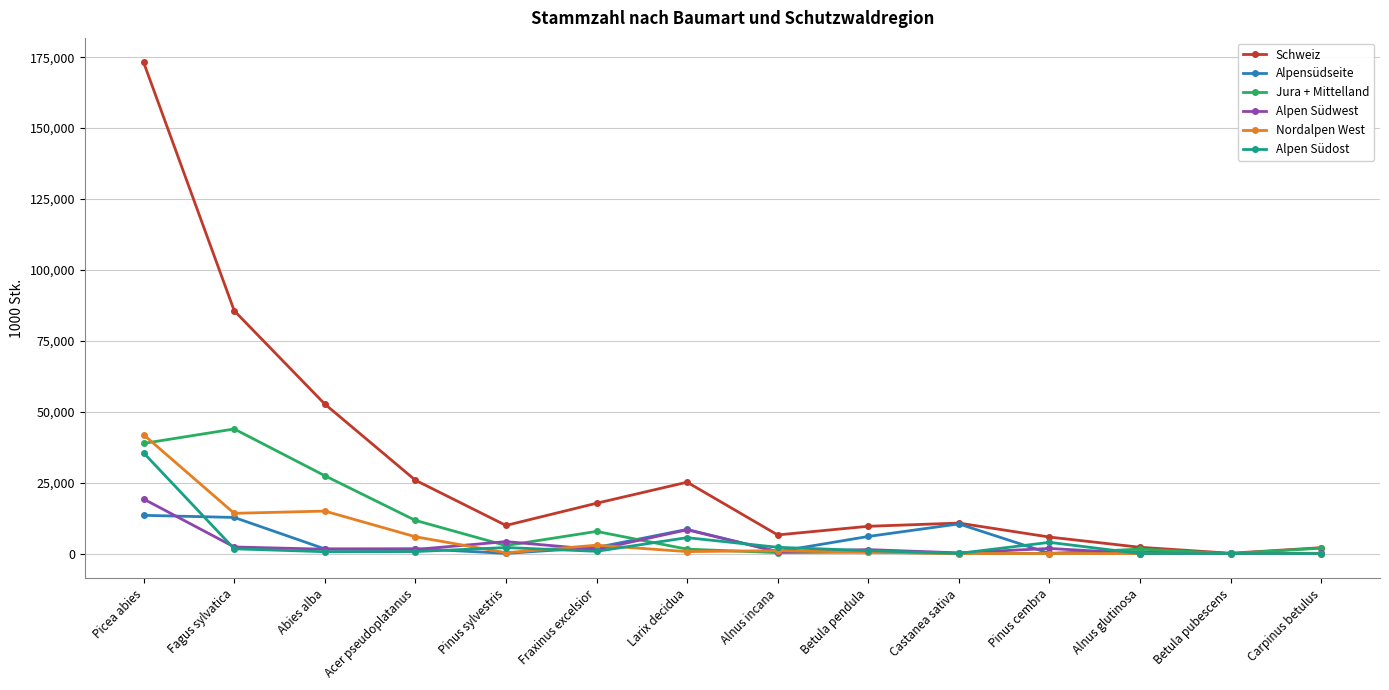

Does the chart have visible grid lines?

Yes